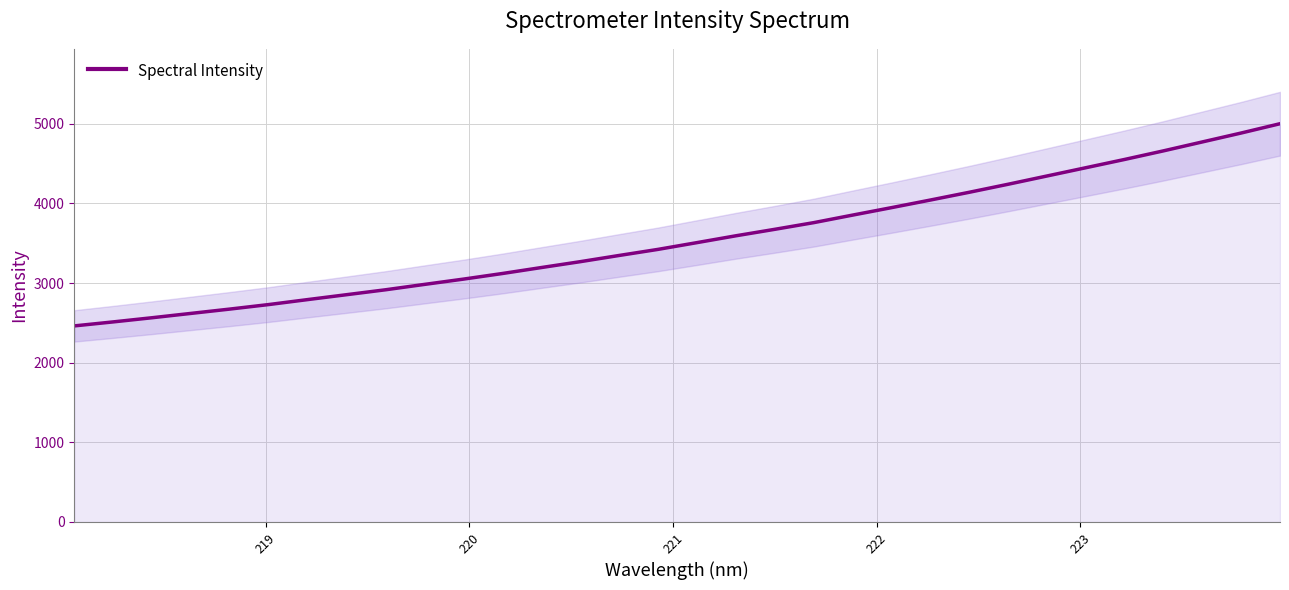

What is the lowest value of the Spectral Intensity series?

2462.1